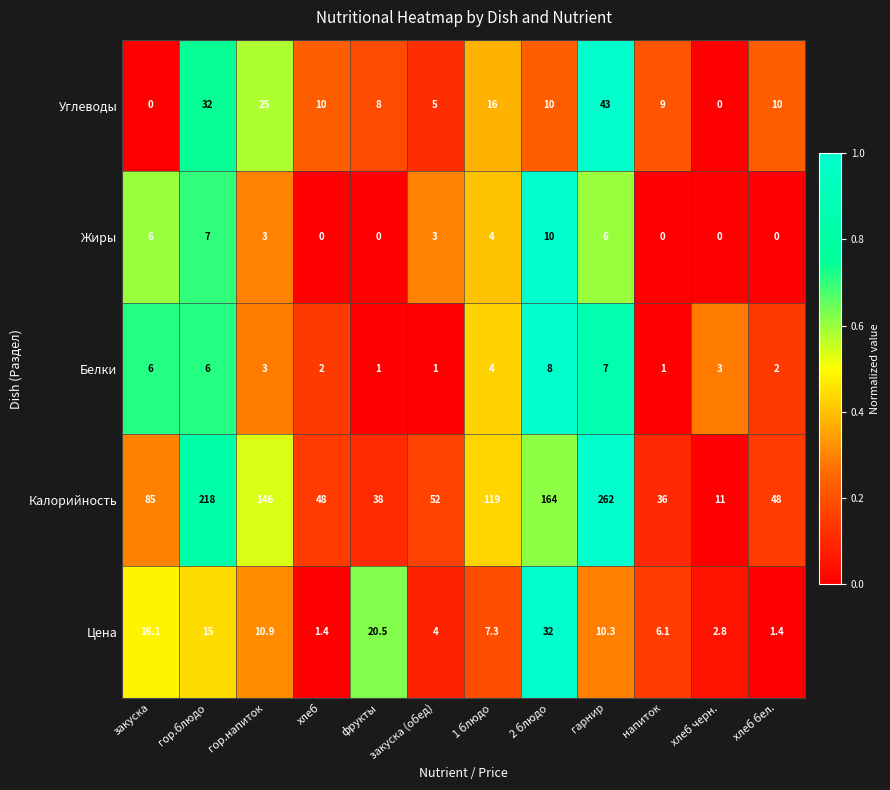

What is the difference between the Белки values at гор.напиток and гарнир?

4.0